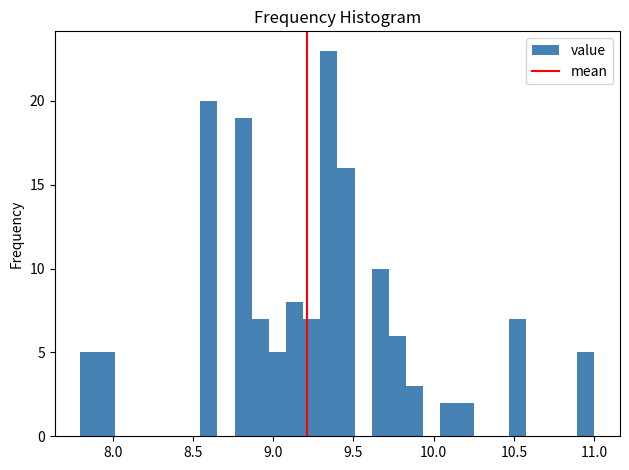

Around what value on the x-axis is the tallest bar? Give the approximate position of its centre, as read against the axis.

9.35